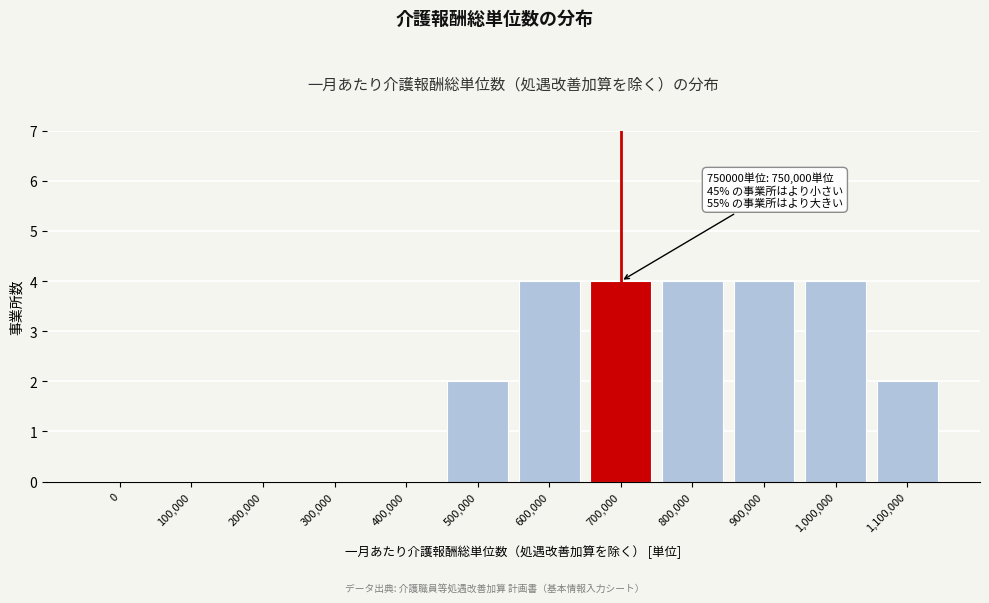

Reading right to left, transcribe all the data shown in this chart.

1,100,000=2	1,000,000=4	900,000=4	800,000=4	700,000=4	600,000=4	500,000=2	400,000=0	300,000=0	200,000=0	100,000=0	0=0